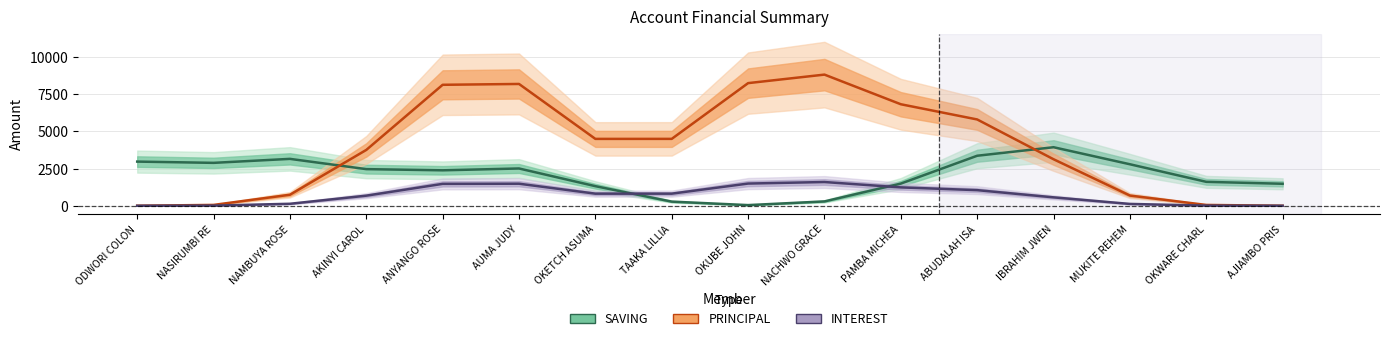

Which series has the widest spread of values?

PRINCIPAL